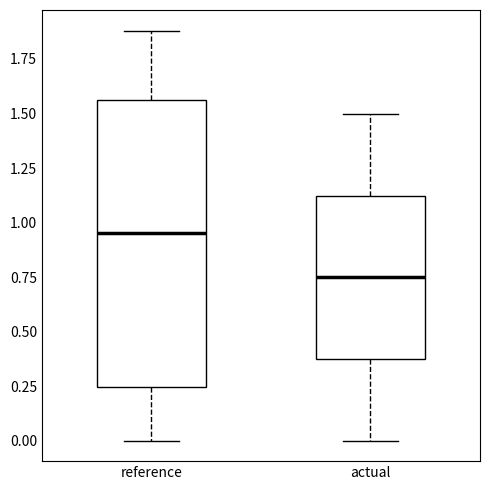

Reading left to right, read every box against the y-axis: the position of its median line, the range the box covers, and the ends of its whiskers. The values are not printed on the chart, so give them approximately, as read against the axis.

reference: median 0.95, box 0.25 to 1.55, whiskers 0.00 to 1.90
actual: median 0.75, box 0.40 to 1.10, whiskers 0.00 to 1.50